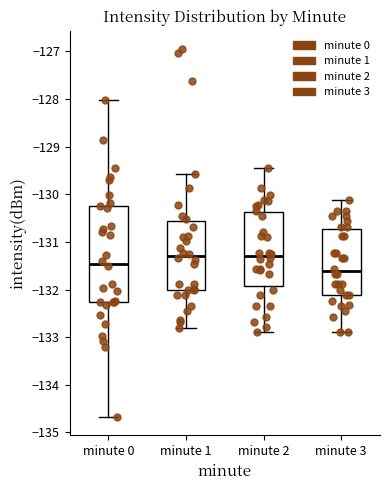

Where is the lower edge of the box for minute 0 on the y-axis? The values are not printed on the chart, so give them approximately, as read against the axis.

-132.3